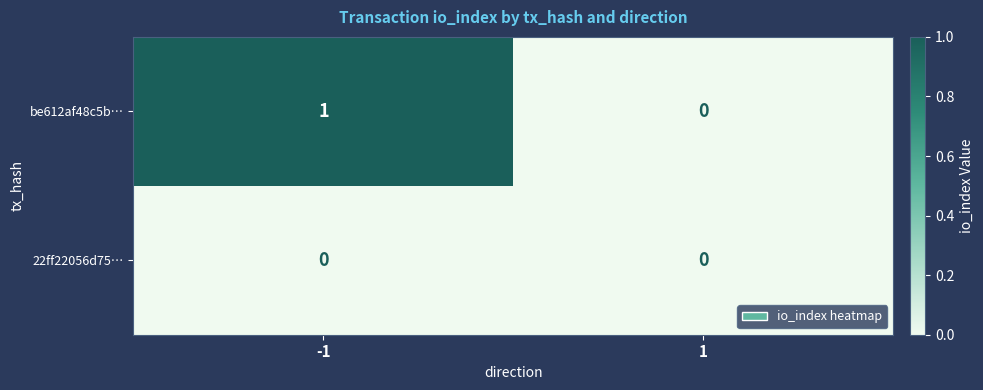

Rank the categories by be612af48c5b… value from lowest to highest.

1, -1